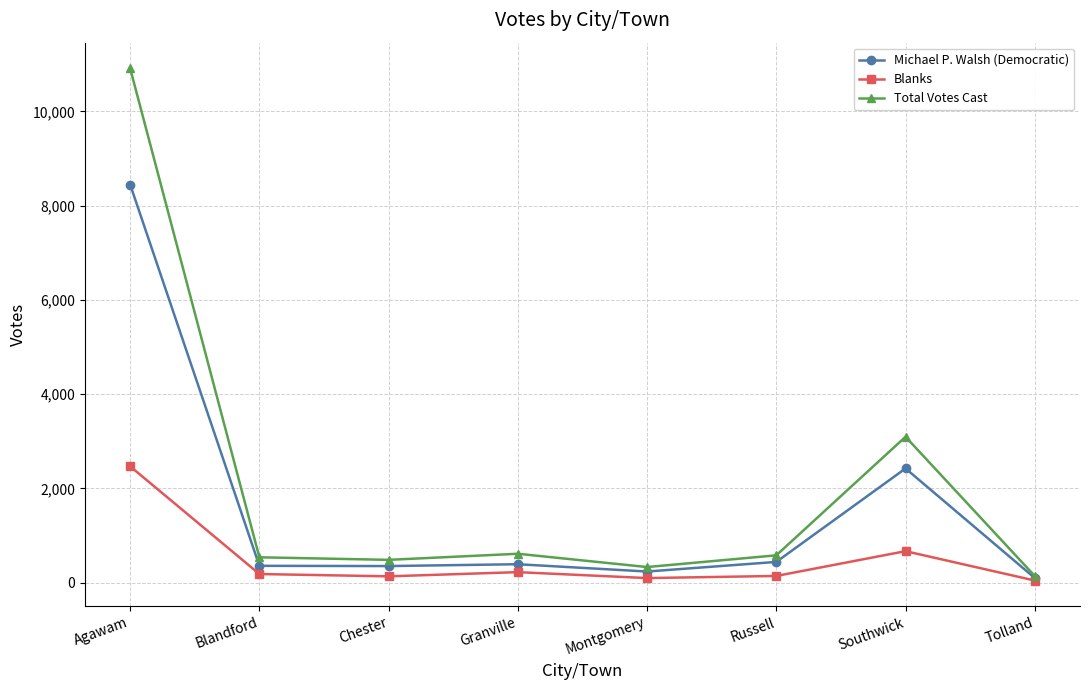

What is the spread (max minus min) of values at Southwick?

2428